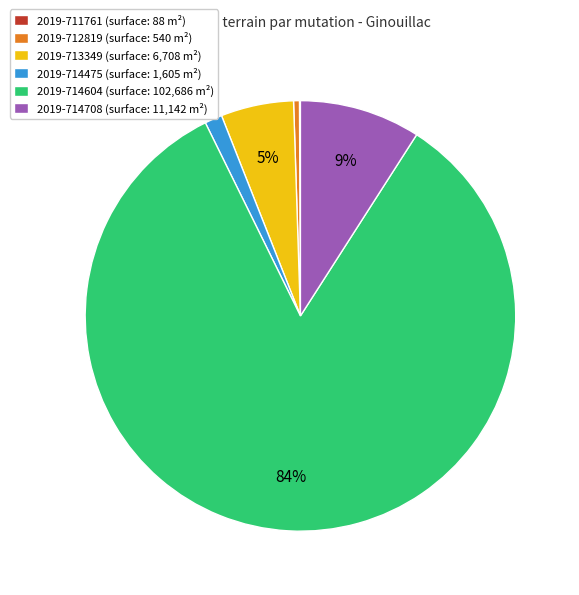

Combined, do 2019-714708 (surface: 11,142 m²) and 2019-712819 (surface: 540 m²) account for over 50%?

No